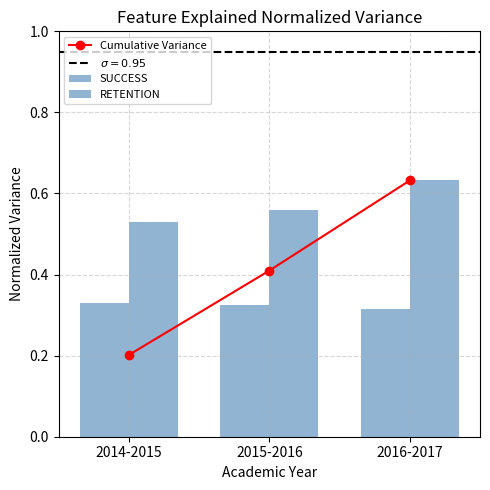

At which label is SUCCESS closest to 0?

2016-2017